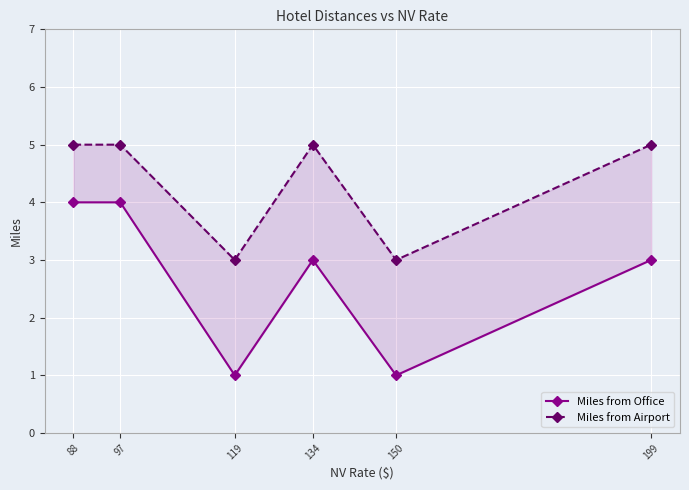

Which category has the lowest value in the Miles from Office series?

119